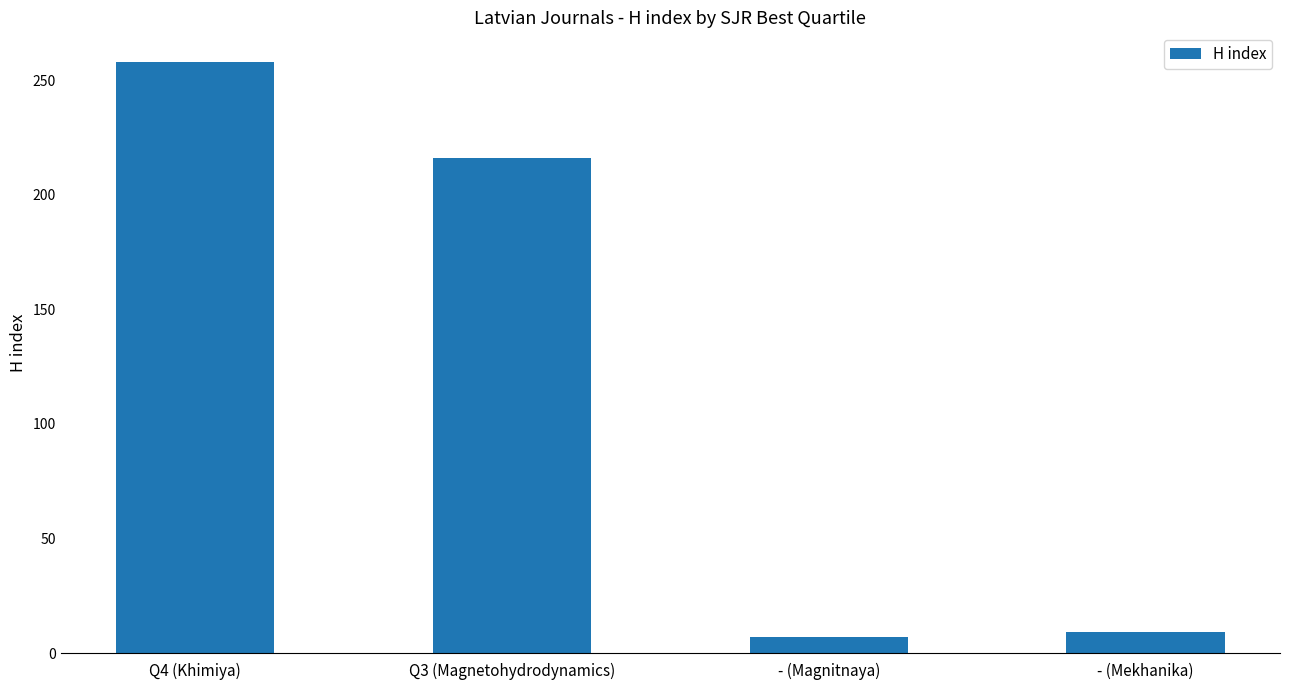

Does the chart contain stacked bars?

No